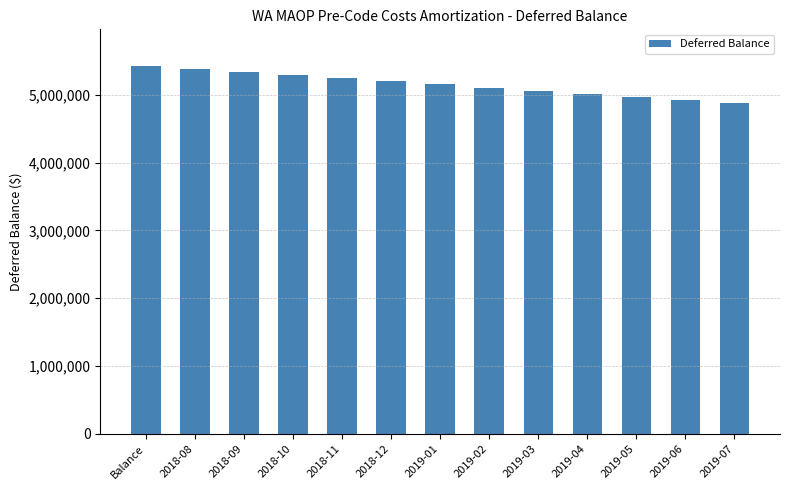

Count the number of categories in the chart.

13